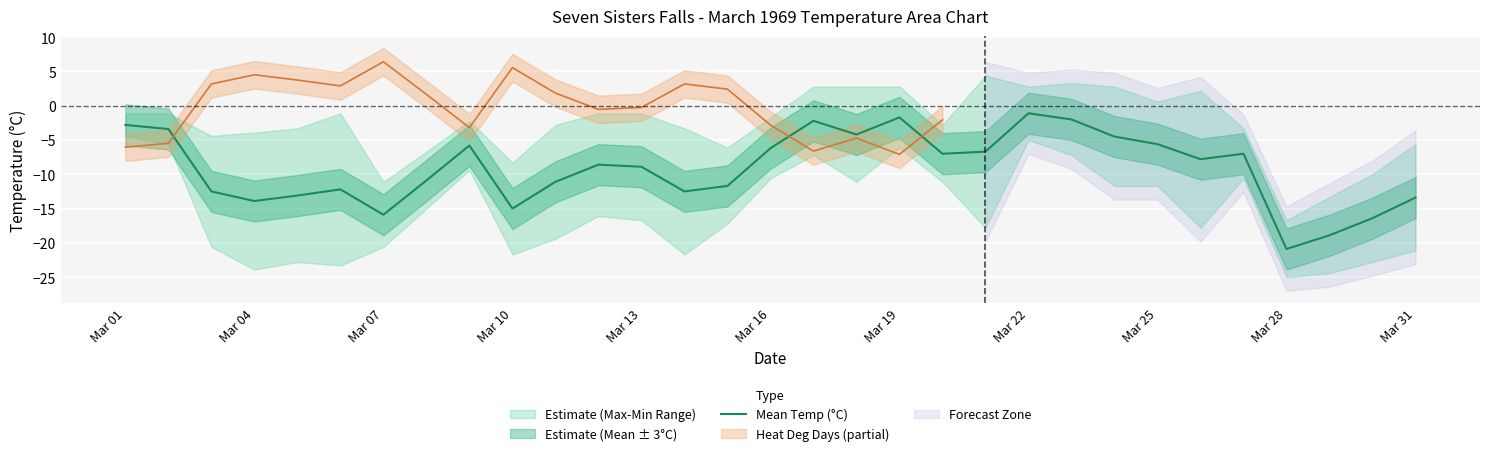

Which category has the lowest value in the Mean Temp (°C) series?

Mar 28